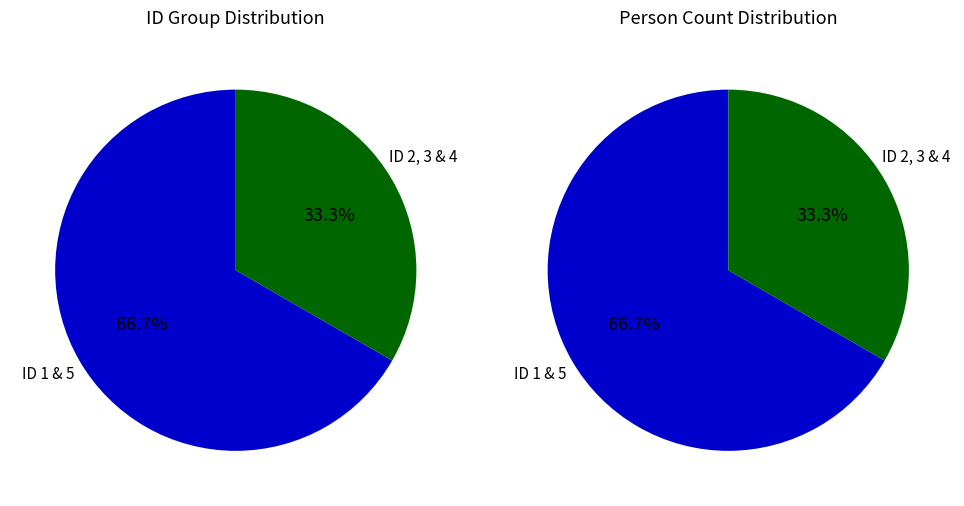

Which has a higher value, ID 1 or ID 3?

ID 1